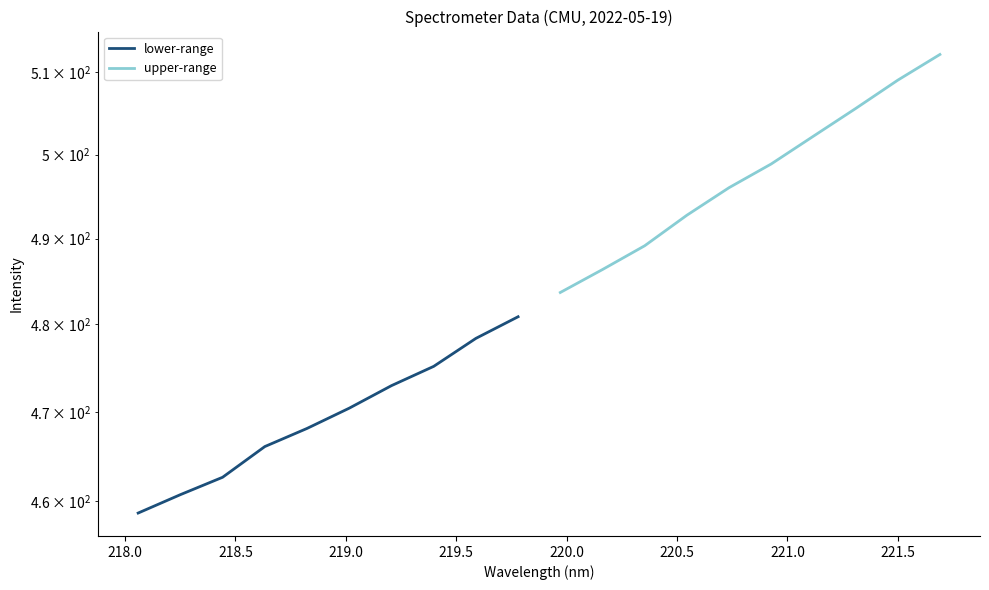

What is the minimum value for lower-range?

458.7